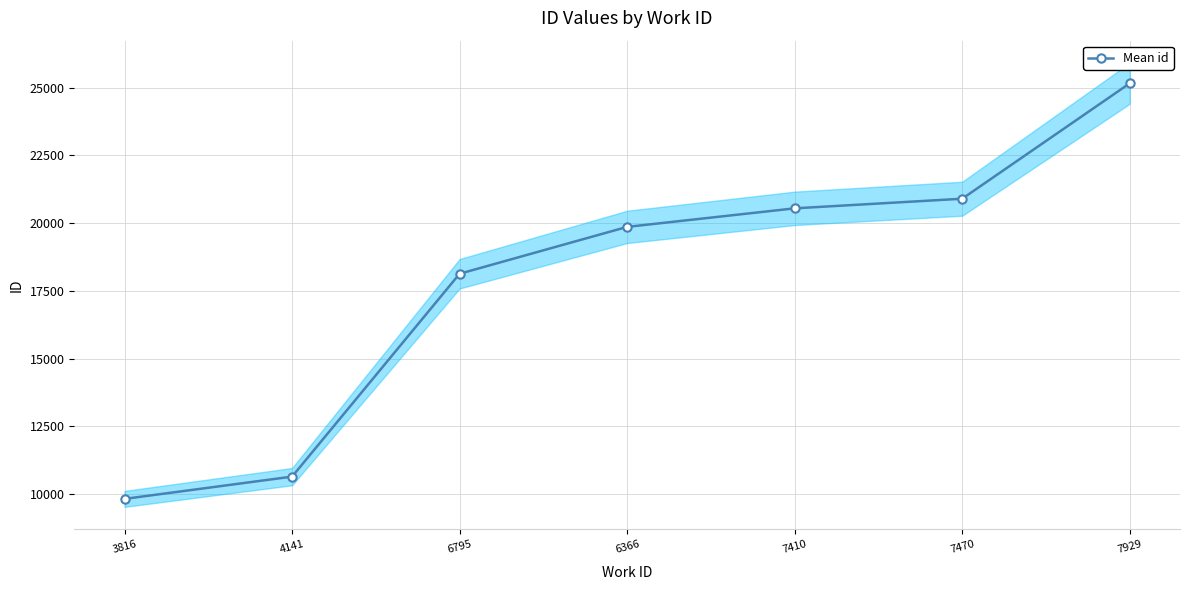

How many lines are shown in the chart?

1